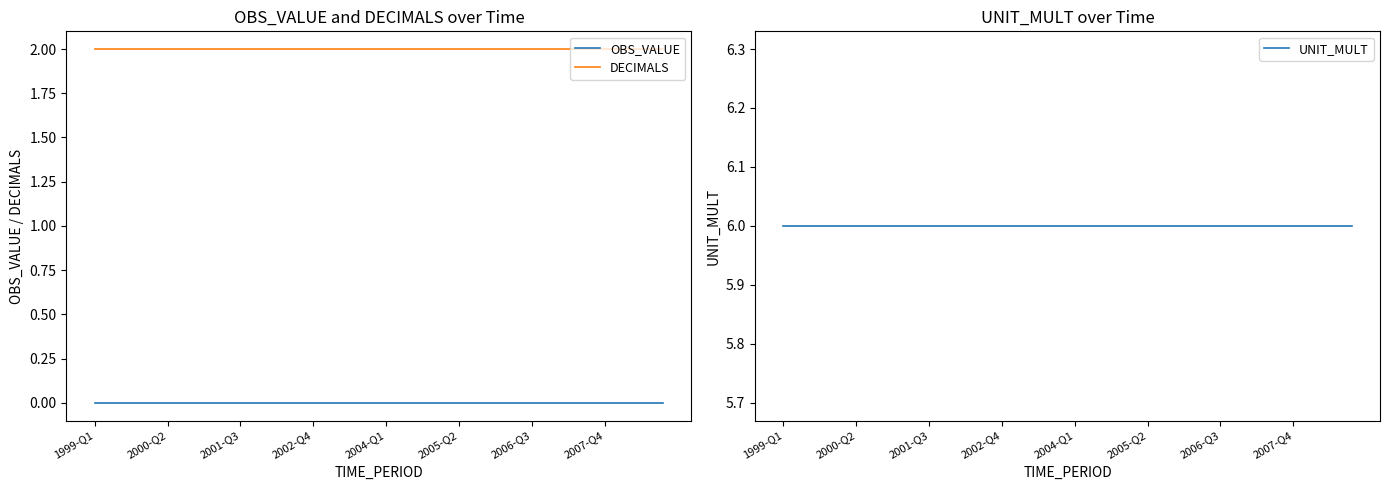

What is the maximum value shown in the chart?

6